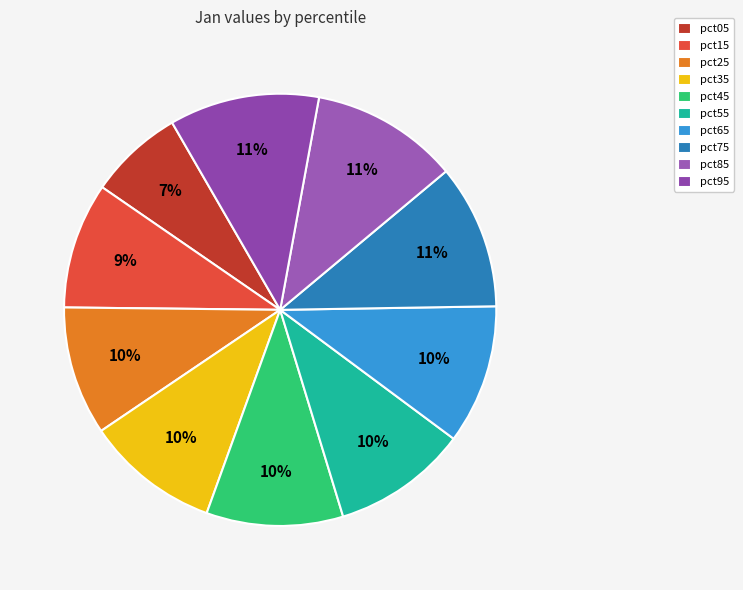

What is the largest slice in the pie chart?

pct95